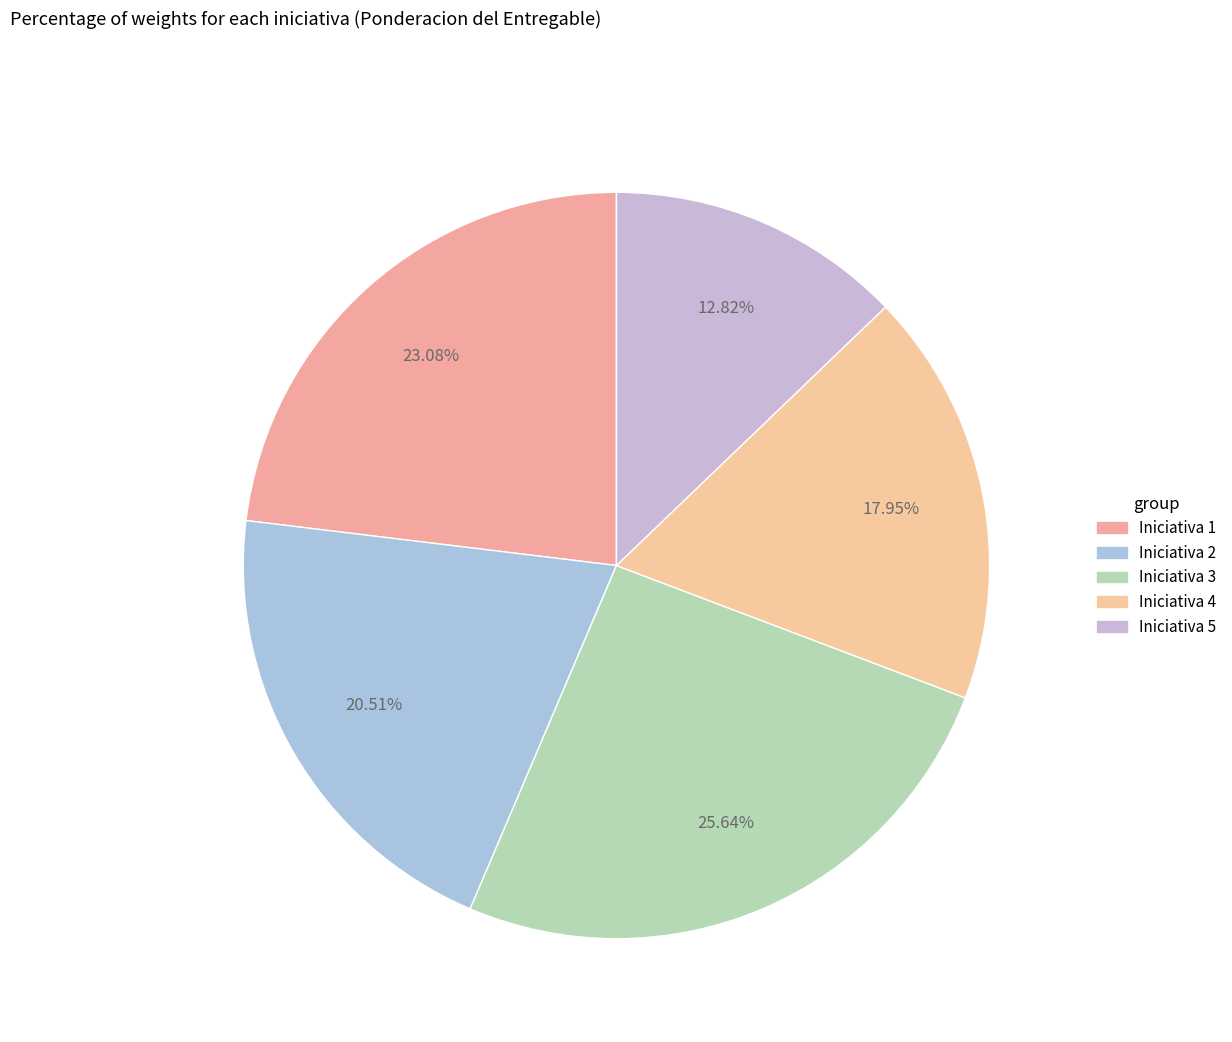

Count the number of slices in the pie.

5